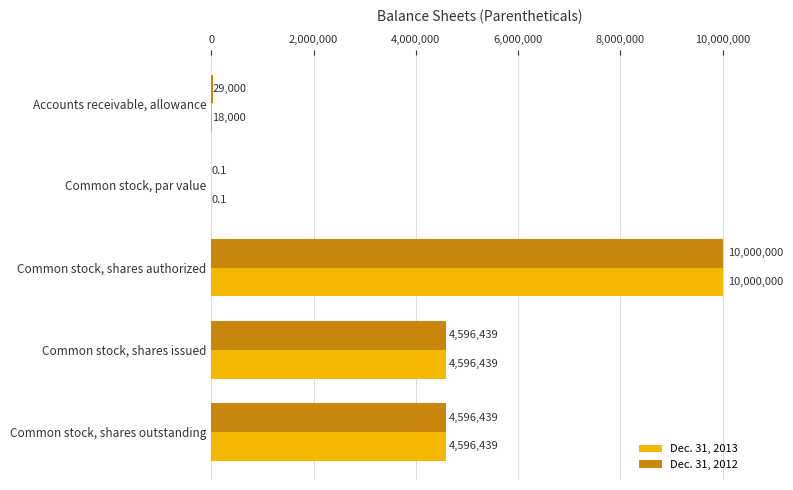

Which category has the highest value in the Dec. 31, 2012 series?

Common stock, shares authorized